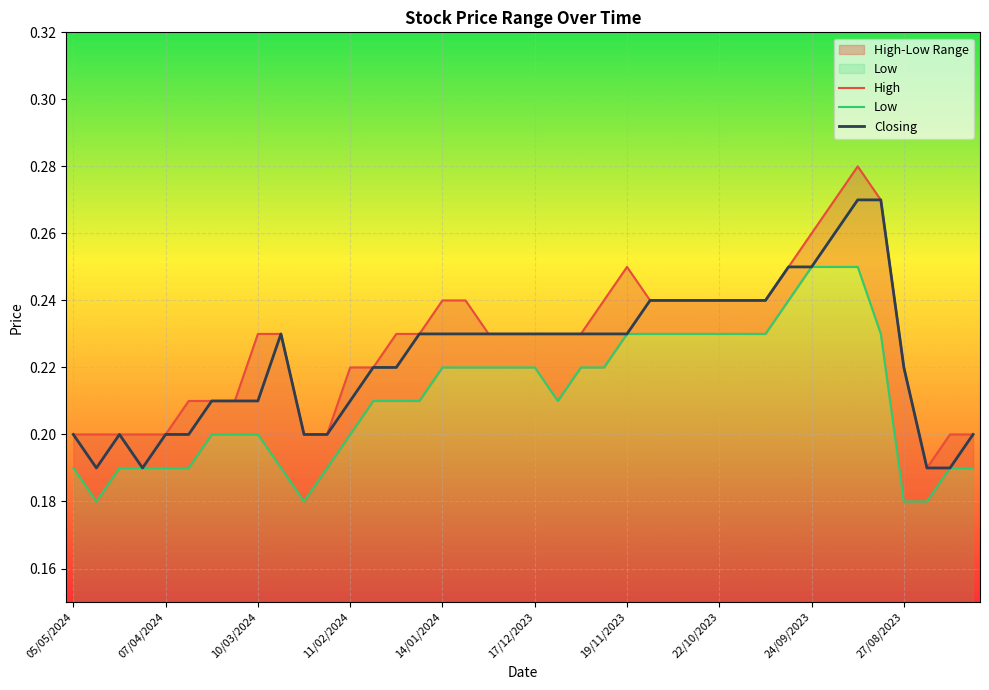

Rank the series at 26 from highest to lowest value.

High, Closing, Low